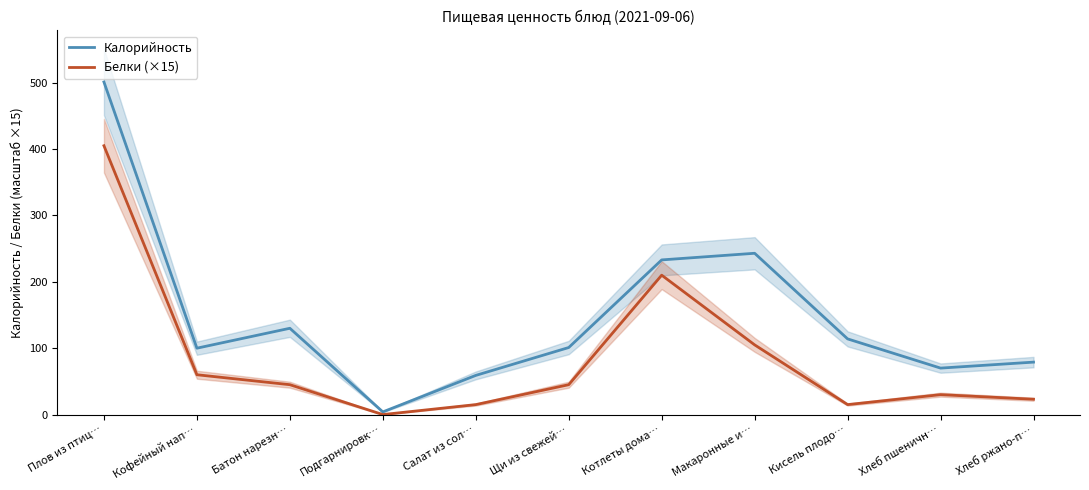

True or false: Белки (×15) and Калорийность cross at least once.

False